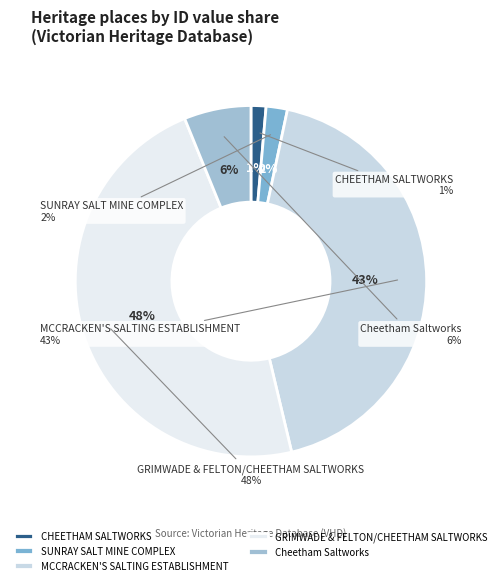

To the nearest percent, what is the difference between the GRIMWADE & FELTON/CHEETHAM SALTWORKS and Cheetham Saltworks slice percentages?

41%